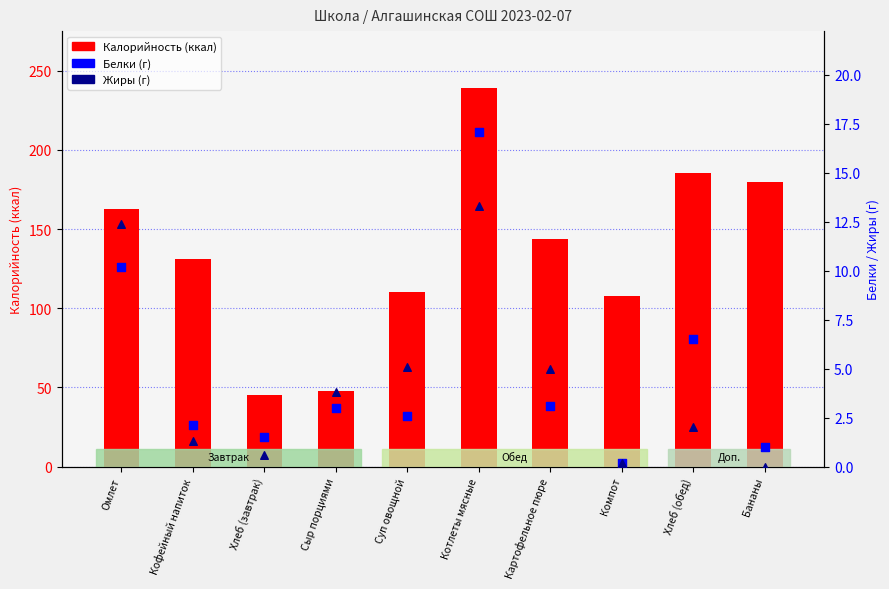

At which category is the sum across all series the highest?

Котлеты мясные